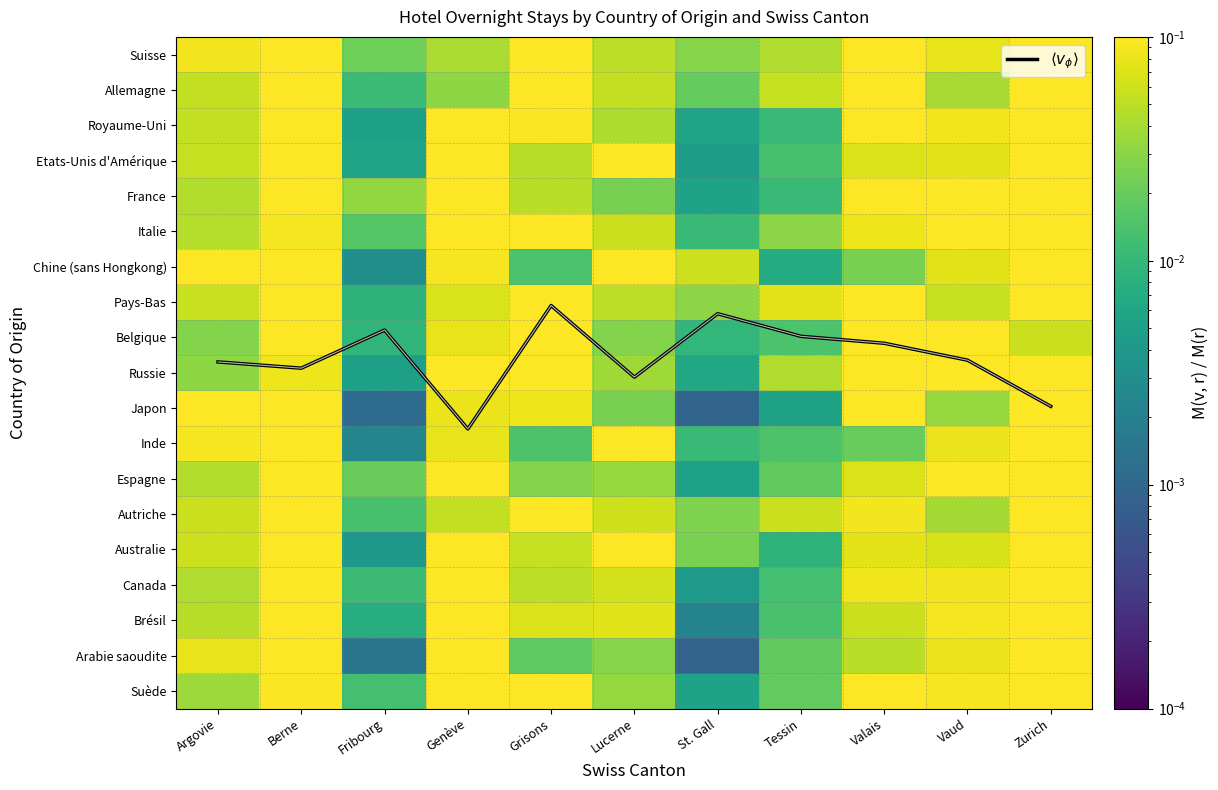

Which label corresponds to the largest value in the chart?

Genève